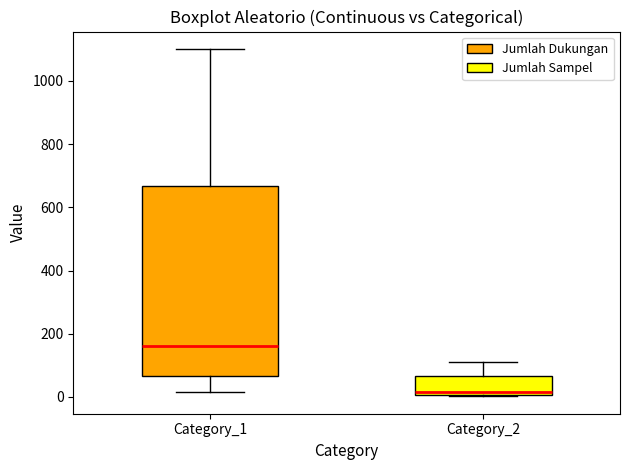

Reading left to right, transcribe this box plot: for each box, give where its median line is, the range the box spans, and where its two whiskers end, as read against the y-axis. The values are not printed on the chart, so give them approximately, as read against the axis.

Category_1: median 160, box 60 to 660, whiskers 20 to 1100
Category_2: median 20, box 0 to 60, whiskers 0 to 120